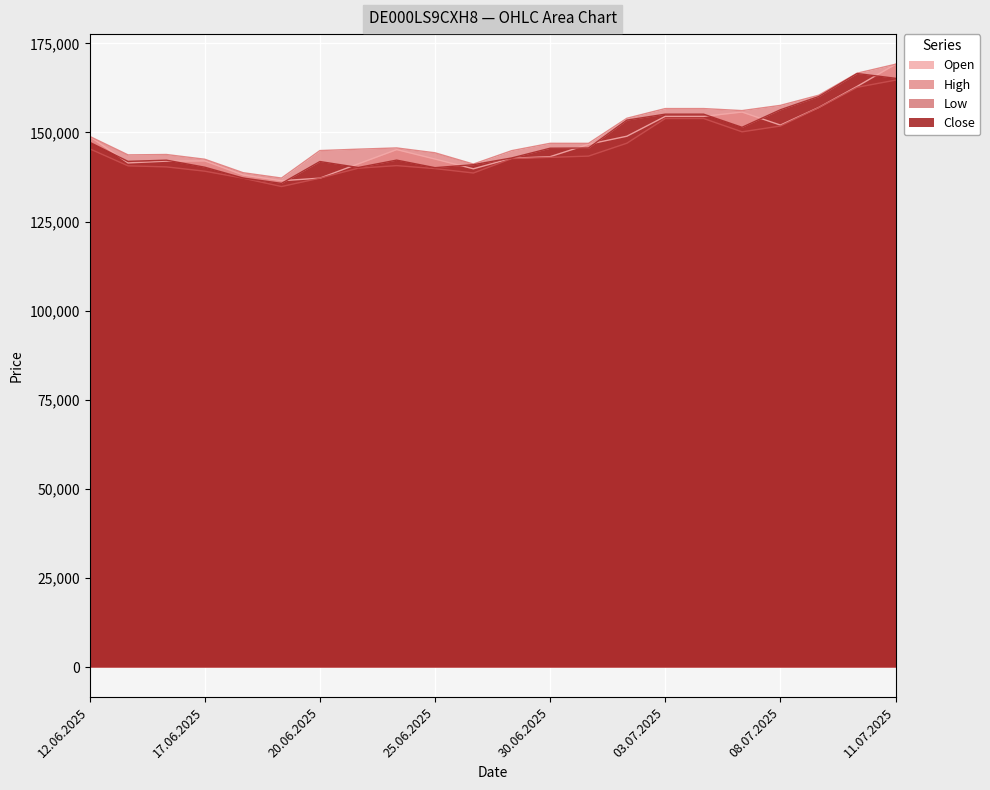

Which series has the largest range (max minus min)?

Open